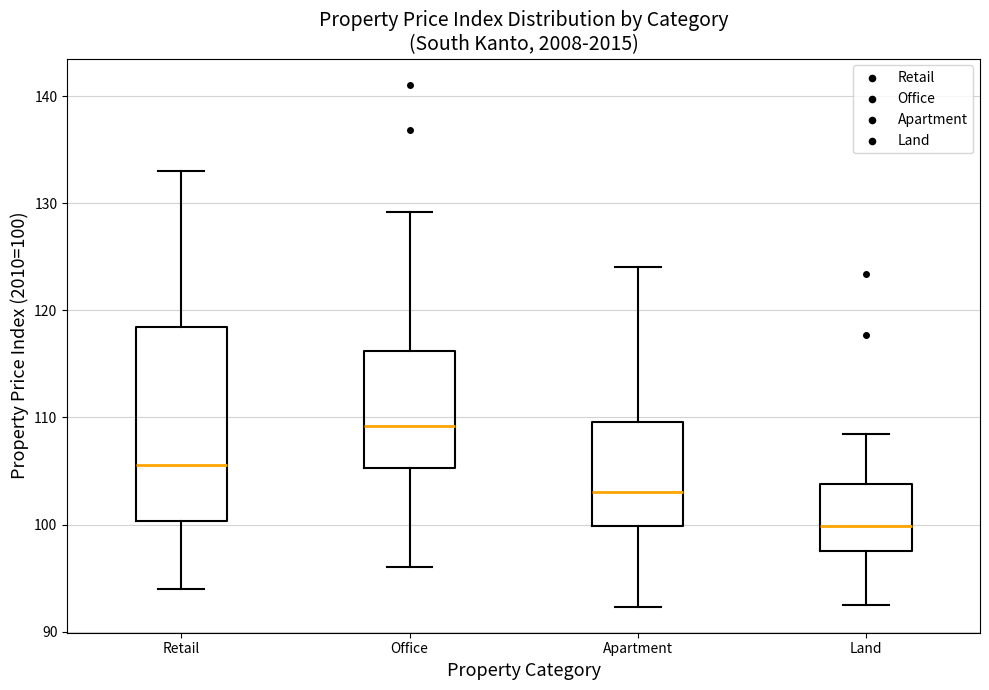

Reading left to right, read every box against the y-axis: the position of its median line, the range the box covers, and the ends of its whiskers. The values are not printed on the chart, so give them approximately, as read against the axis.

Retail: median 106, box 100 to 118, whiskers 94 to 133
Office: median 109, box 105 to 116, whiskers 96 to 129
Apartment: median 103, box 100 to 110, whiskers 92 to 124
Land: median 100, box 98 to 104, whiskers 93 to 108